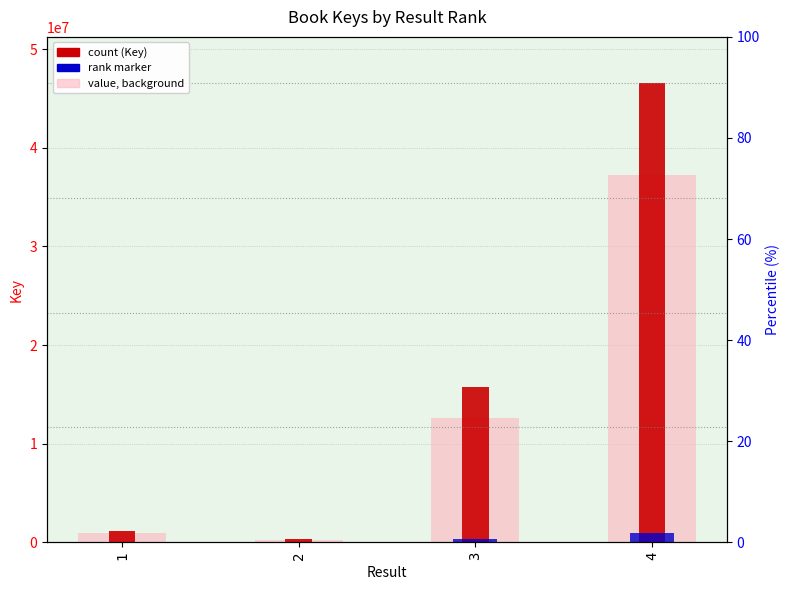

At which label does Key (background) first exceed 12575019?

3